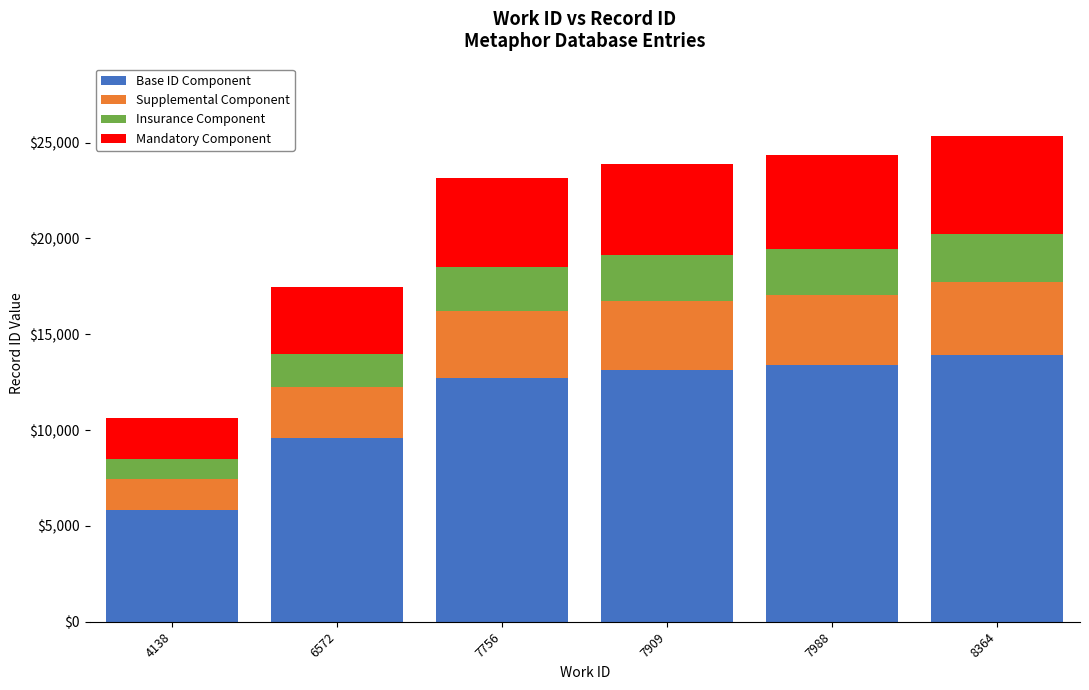

What is the total value across all series at 6572?

17466.0